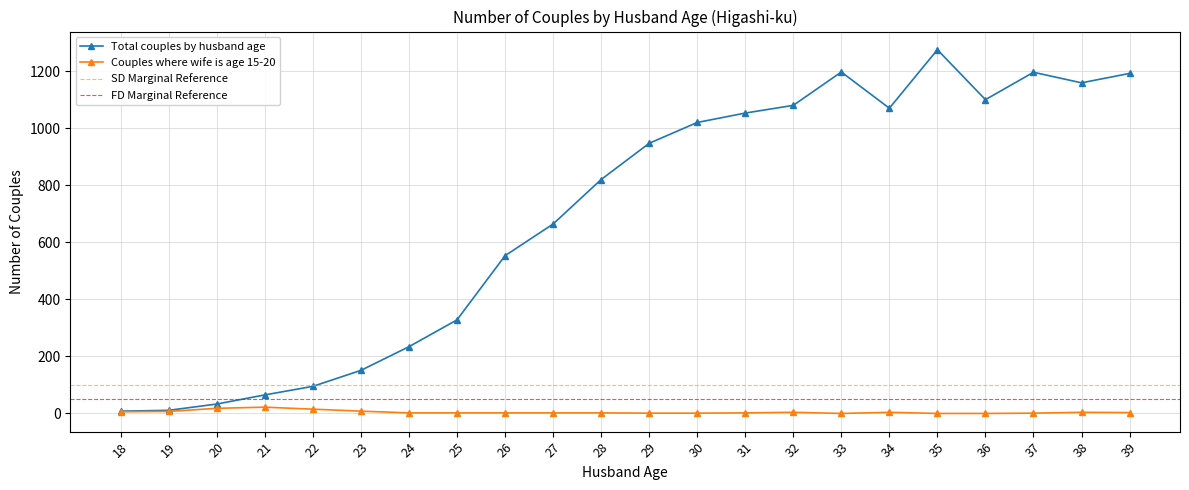

Reading left to right, extract all data points from this chart.

Total couples by husband age: 8	11	33	65	95	151	234	328	553	664	820	947	1020	1053	1080	1197	1070	1275	1100	1196	1159	1192
Couples where wife is age 15-20: 6	7	18	22	15	8	2	2	2	2	2	1	1	2	4	0	4	0	0	1	4	3